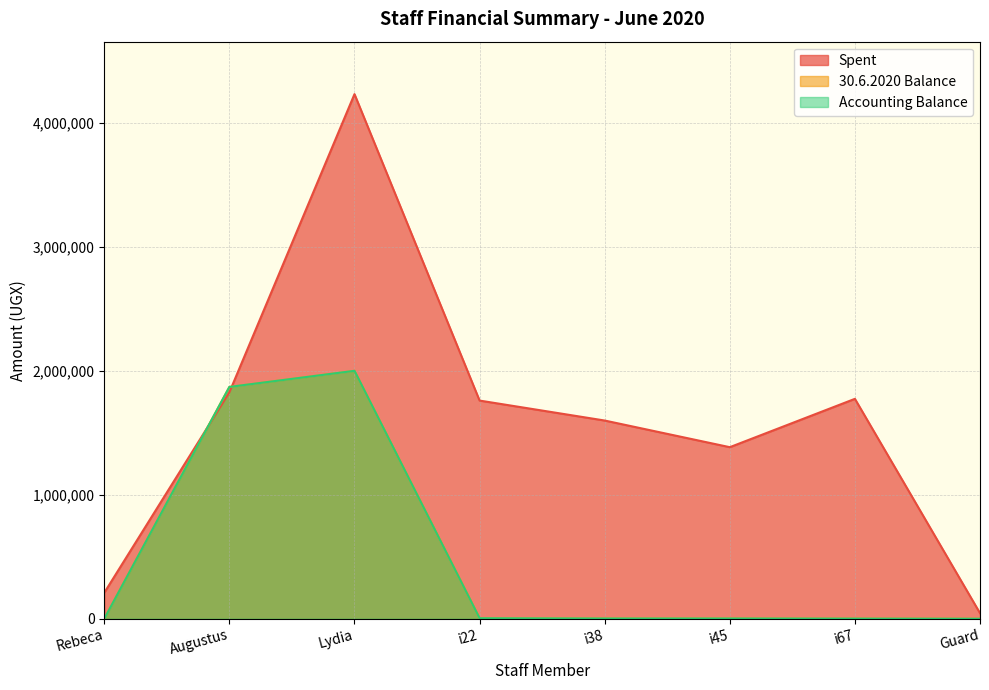

How many data points does each series have?

8